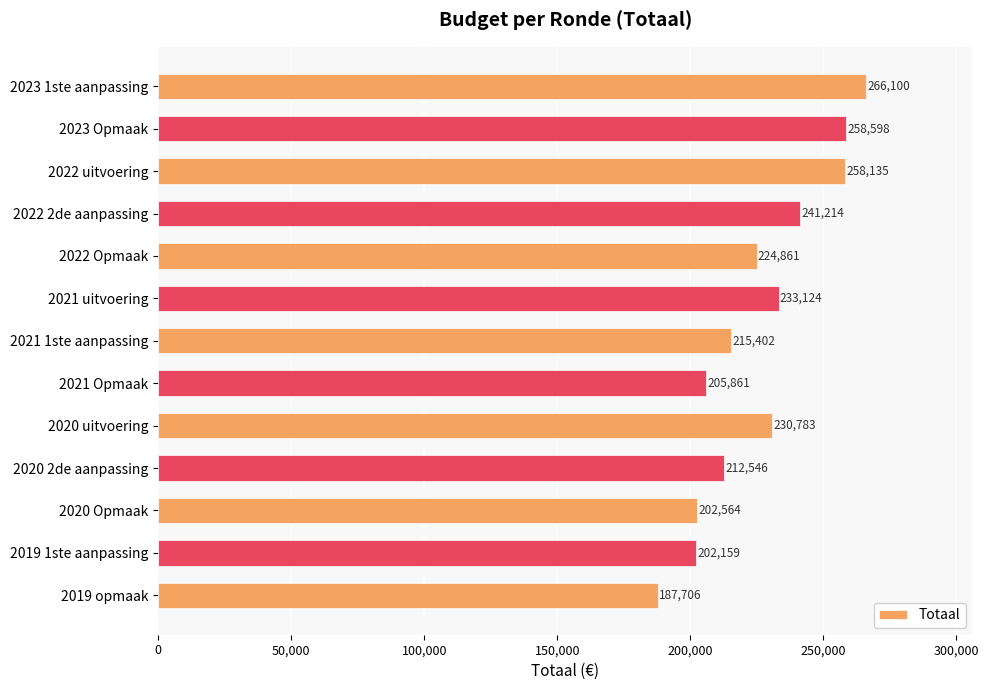

What is the difference between the maximum and second lowest values?

63941